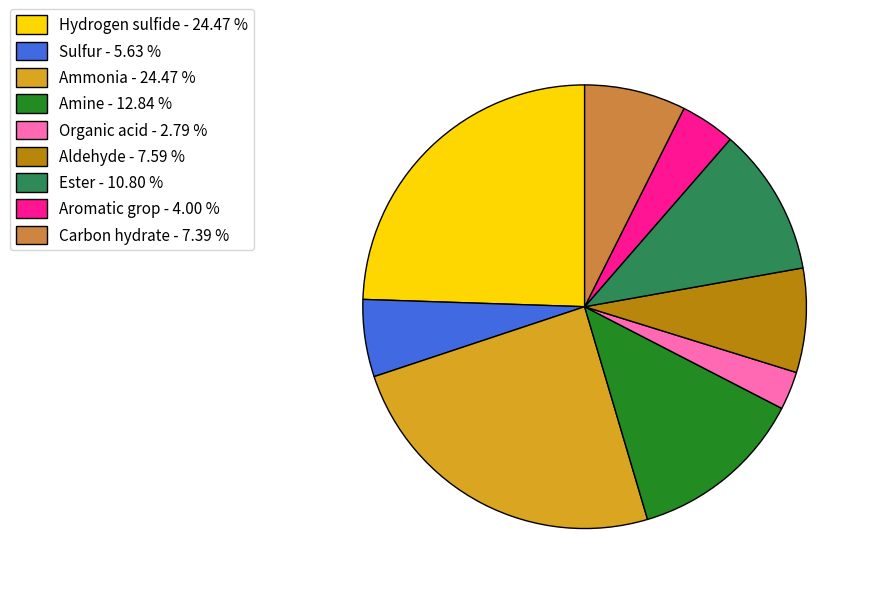

True or false: Hydrogen sulfide accounts for 36% of the total.

False